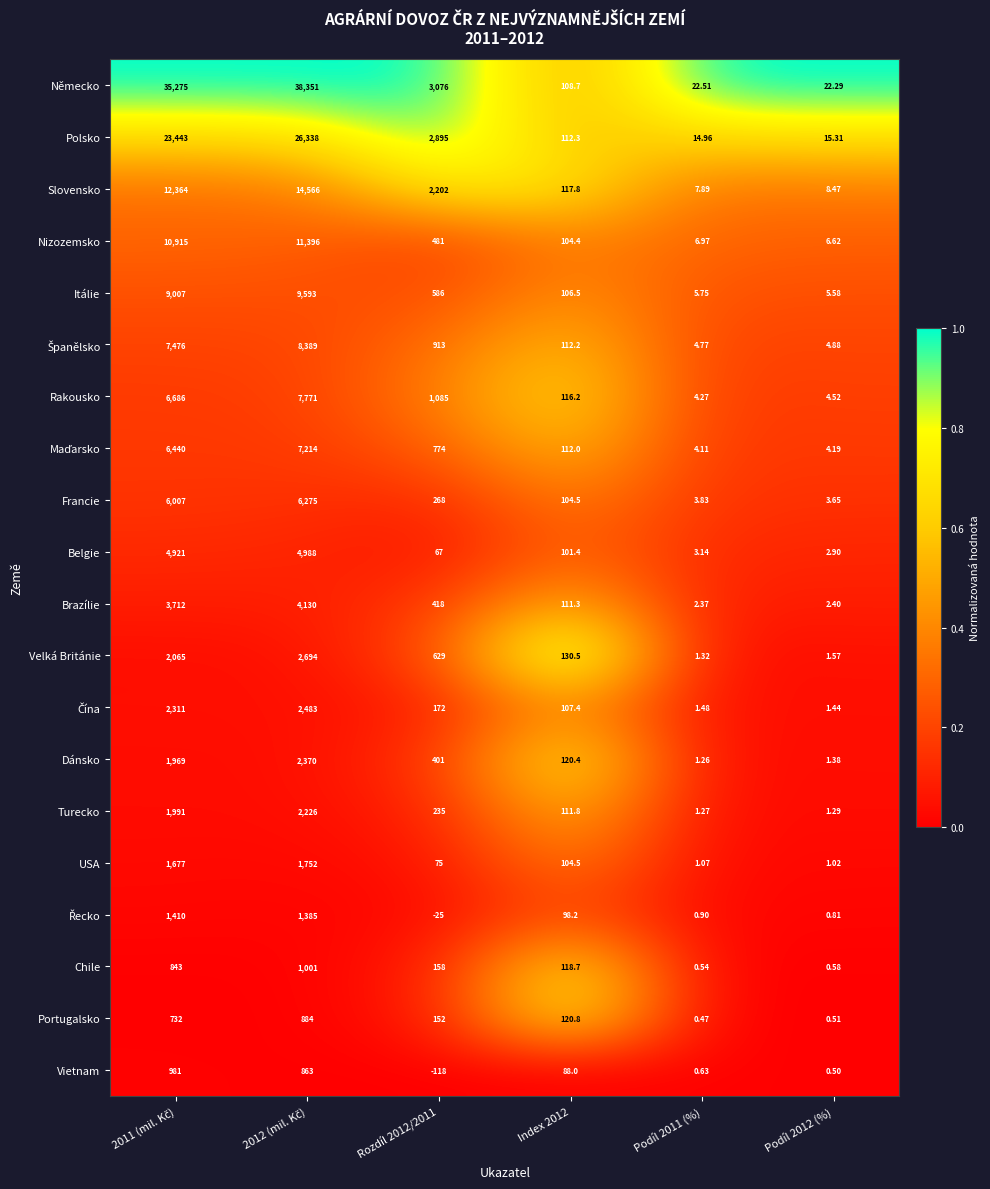

Which series has the largest total across all categories?

Německo